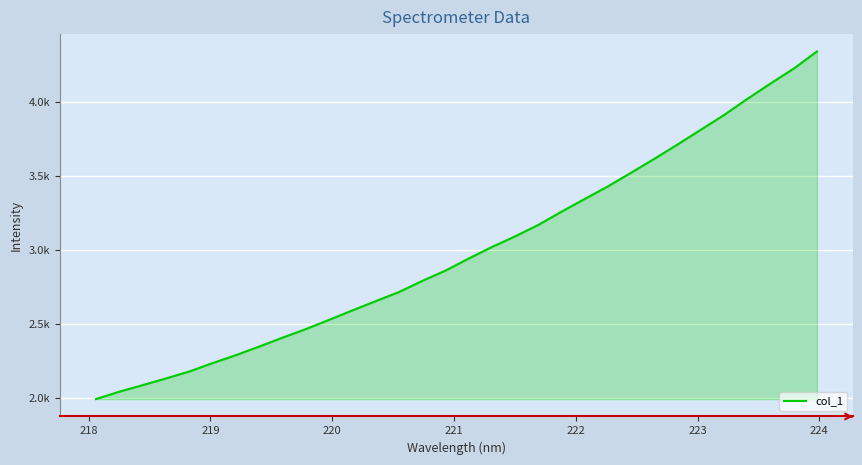

Reading right to left, what are all the values shown in this chart?

4345.2	4229.2	4128.3	4023.7	3915.0	3815.3	3715.3	3618.3	3524.1	3431.4	3346.1	3259.9	3170.1	3092.6	3020.3	2941.9	2860.3	2790.2	2715.2	2653.5	2590.9	2527.2	2464.4	2406.8	2346.3	2288.4	2234.8	2177.9	2131.0	2085.7	2041.5	1991.7